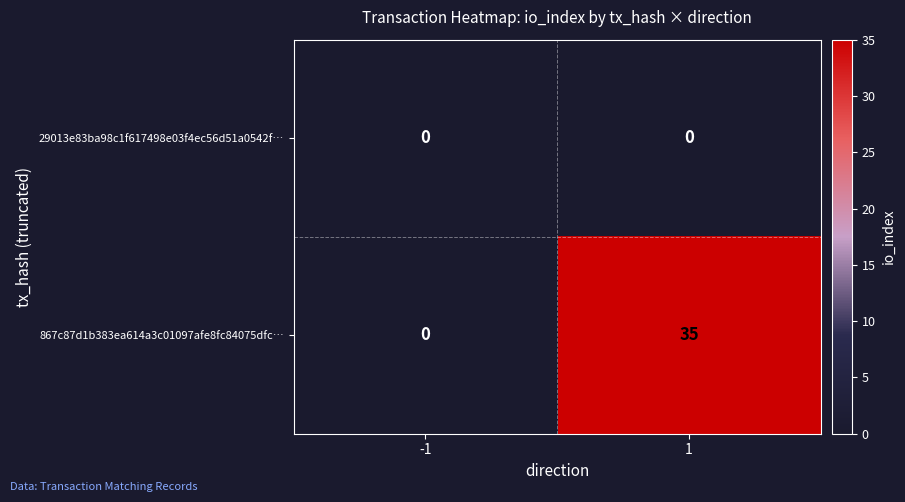

Between -1 and 1, which series saw the biggest shift?

867c87d1b383ea614a3c01097afe8fc84075dfc…